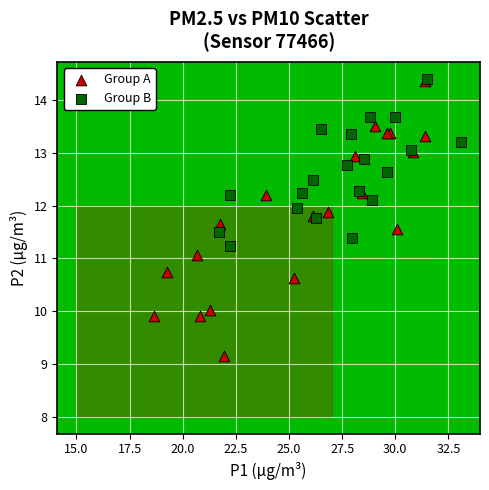

Which series reaches the minimum Y coordinate?

Group A